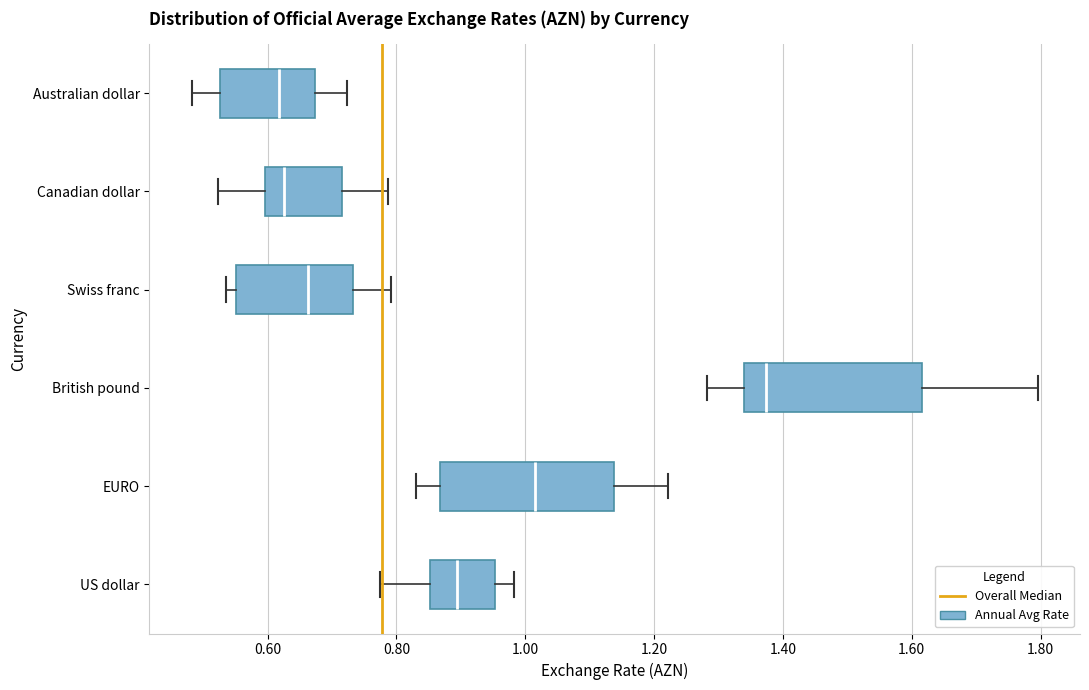

Reading bottom to top, transcribe this box plot: for each box, give where its median line is, the range the box spans, and where its two whiskers end, as read against the x-axis. The values are not printed on the chart, so give them approximately, as read against the axis.

US dollar: median 0.90, box 0.86 to 0.96, whiskers 0.78 to 0.98
EURO: median 1.02, box 0.86 to 1.14, whiskers 0.82 to 1.22
British pound: median 1.38, box 1.34 to 1.62, whiskers 1.28 to 1.80
Swiss franc: median 0.66, box 0.56 to 0.74, whiskers 0.54 to 0.80
Canadian dollar: median 0.62, box 0.60 to 0.72, whiskers 0.52 to 0.78
Australian dollar: median 0.62, box 0.52 to 0.68, whiskers 0.48 to 0.72